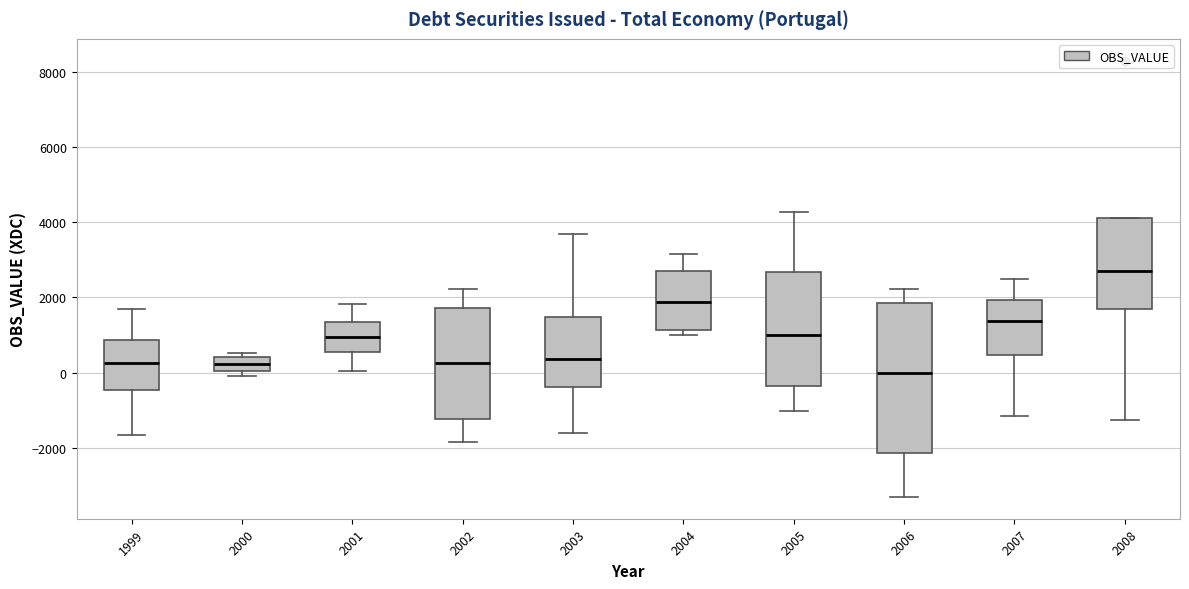

Reading left to right, read every box against the y-axis: the position of its median line, the range the box covers, and the ends of its whiskers. The values are not printed on the chart, so give them approximately, as read against the axis.

1999: median 200, box -400 to 800, whiskers -1600 to 1600
2000: median 200, box 0 to 400, whiskers 0 (just below the box's lower edge) to 600
2001: median 1000, box 600 to 1400, whiskers 0 to 1800
2002: median 200, box -1200 to 1800, whiskers -1800 to 2200
2003: median 400, box -400 to 1400, whiskers -1600 to 3600
2004: median 1800, box 1200 to 2800, whiskers 1000 to 3200
2005: median 1000, box -400 to 2600, whiskers -1000 to 4200
2006: median 0, box -2200 to 1800, whiskers -3400 to 2200
2007: median 1400, box 400 to 2000, whiskers -1200 to 2400
2008: median 2600, box 1600 to 4200, whiskers -1200 to 4200